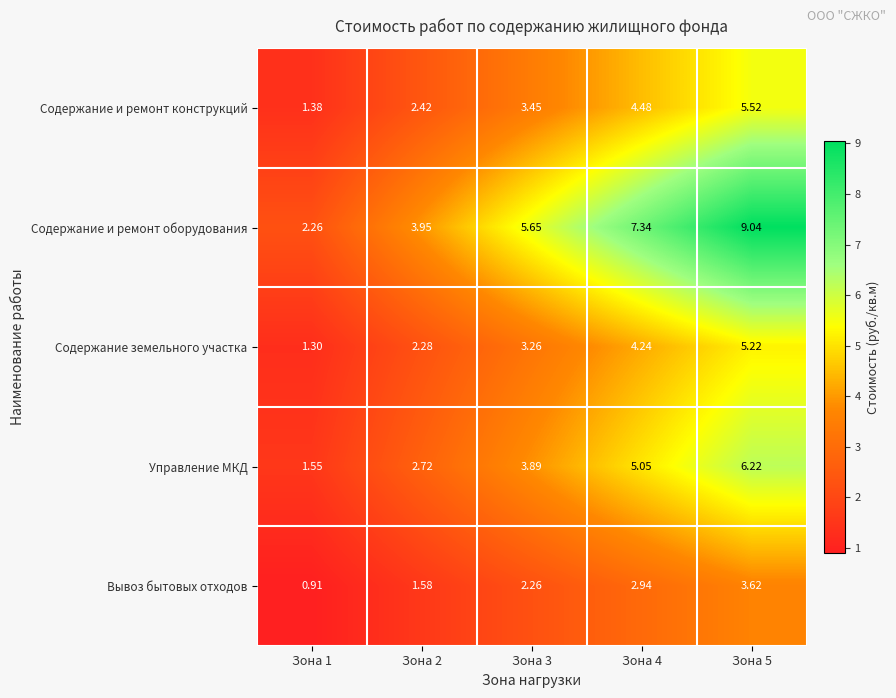

Rank the series at Зона 1 from lowest to highest value.

Вывоз бытовых отходов, Содержание земельного участка, Содержание и ремонт конструкций, Управление МКД, Содержание и ремонт оборудования